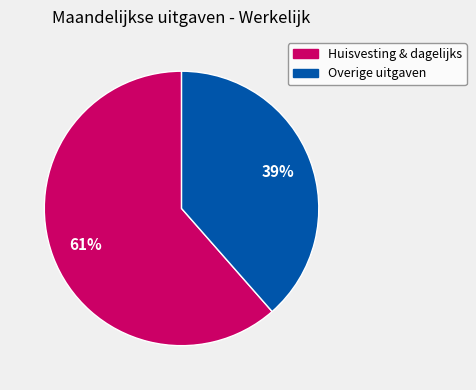

To the nearest percent, what is the average slice percentage?

50%